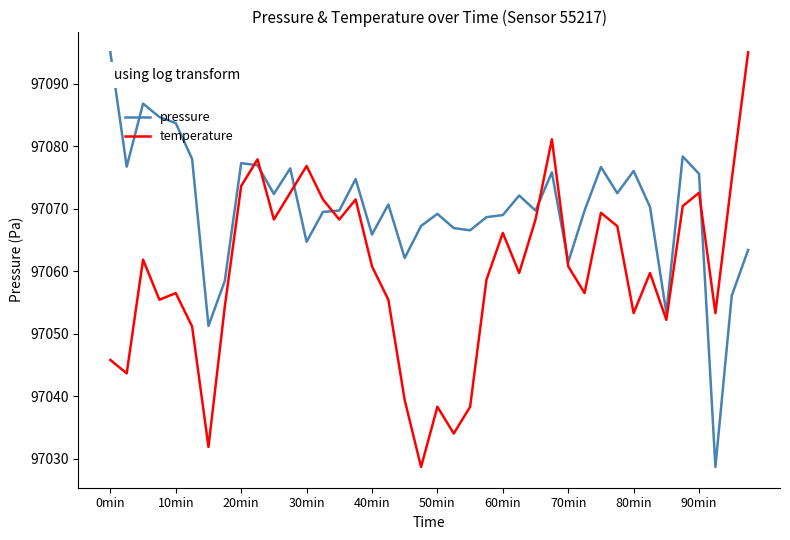

Rank the series by their average value, from highest to lowest.

pressure, temperature